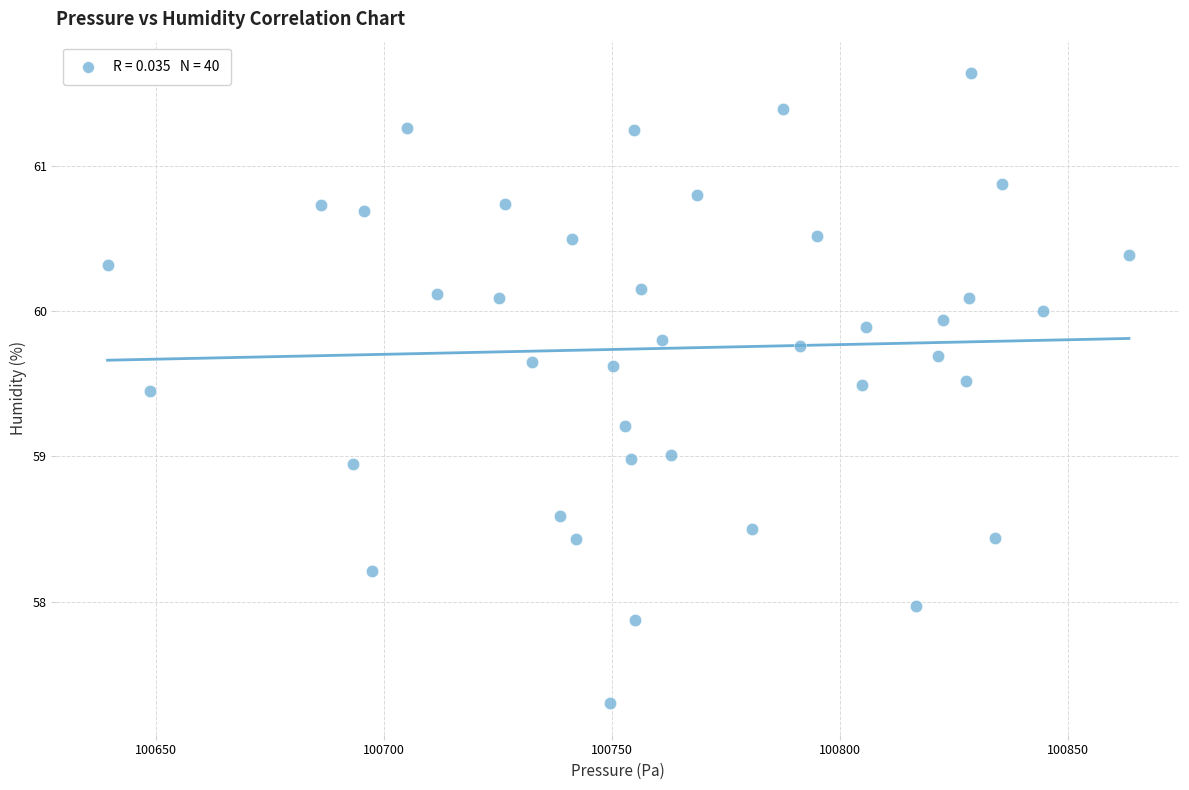

What is the range of Y values (max minus min)?

4.3